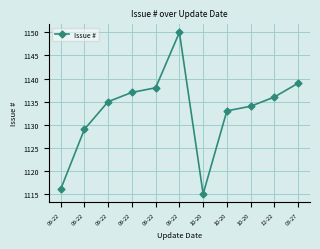

How many distinct data groups are displayed?

1